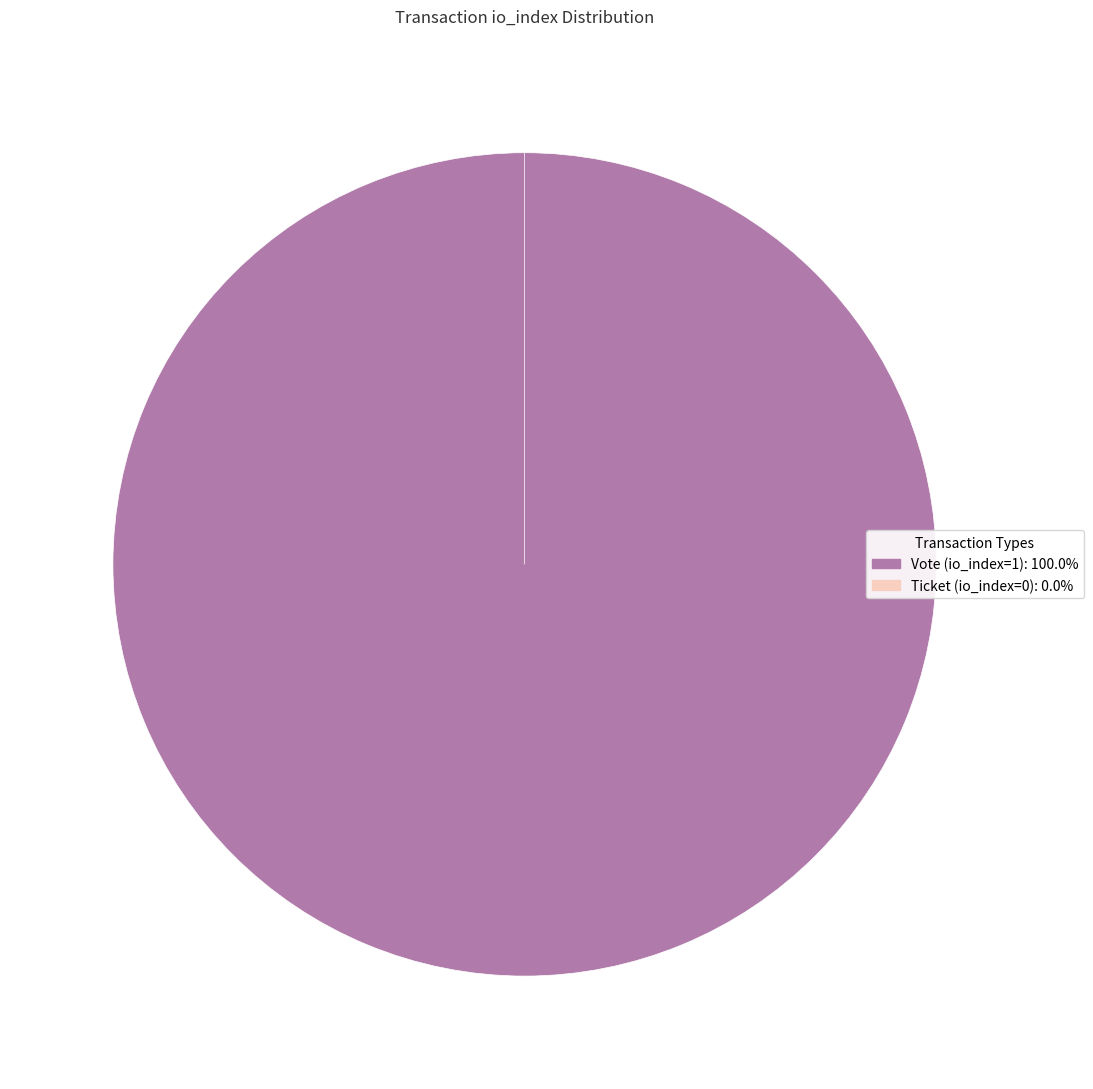

Which has a higher value, Ticket (io_index=0) or Vote (io_index=1)?

Vote (io_index=1)